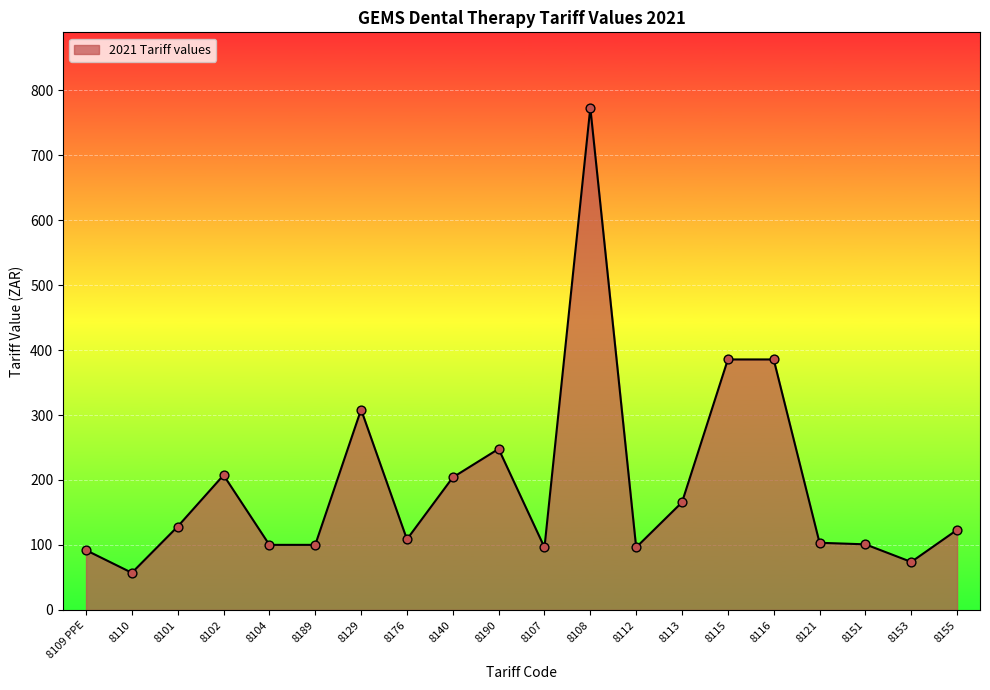

What is the change in value from 8140 to 8108?

+568.9